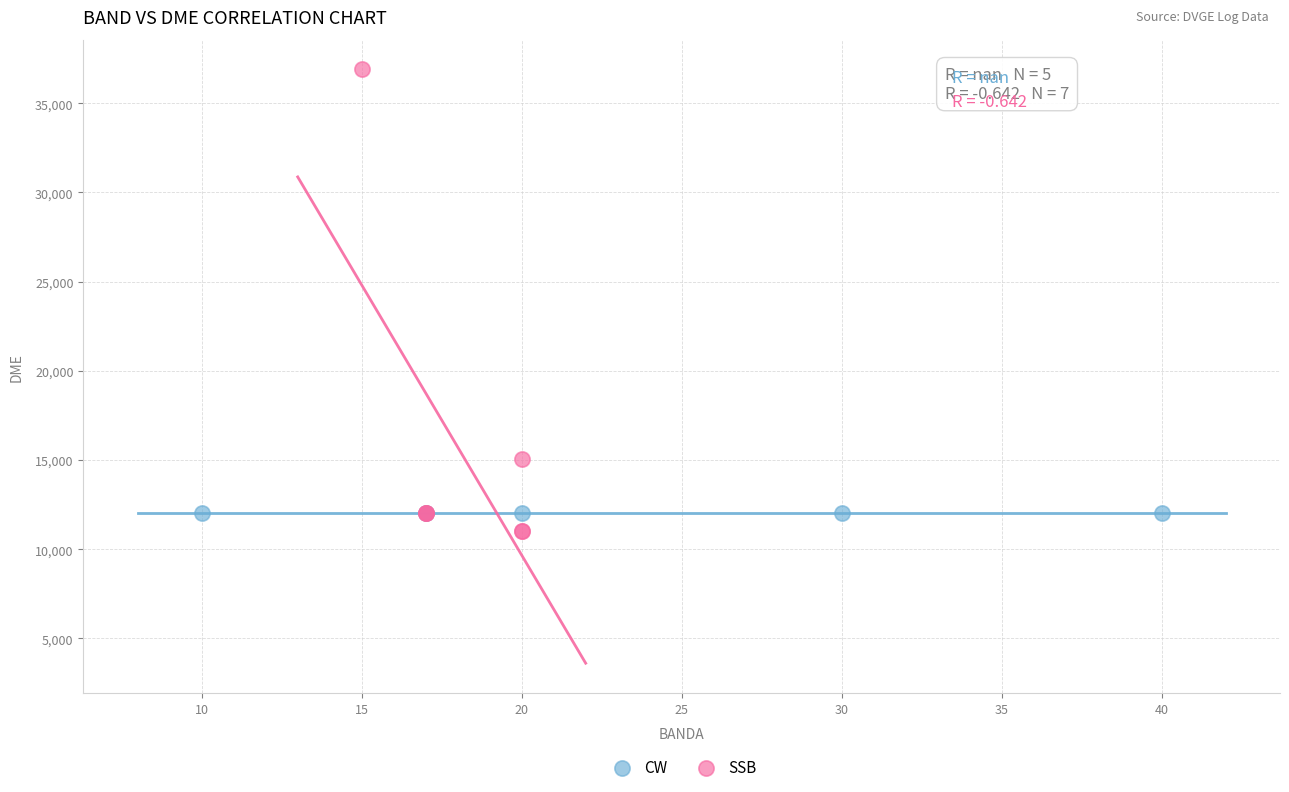

Which series contains the highest Y value?

SSB